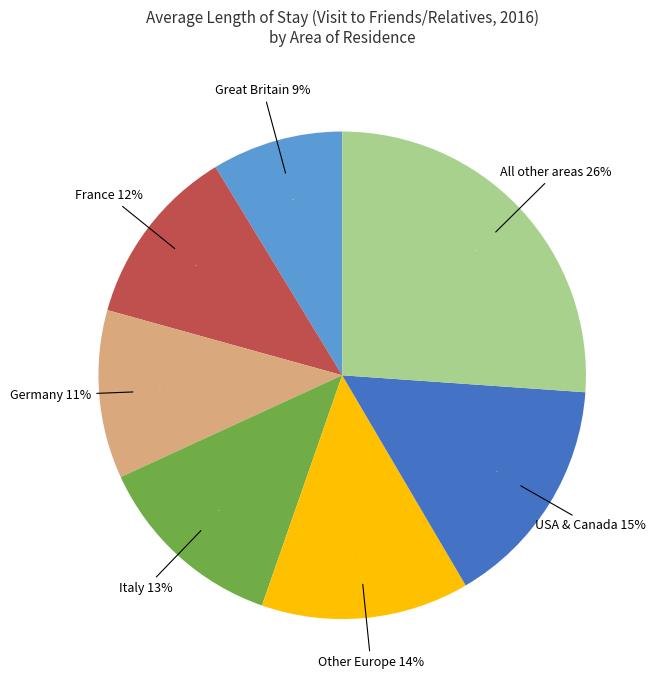

Which slice is the smallest?

Great Britain